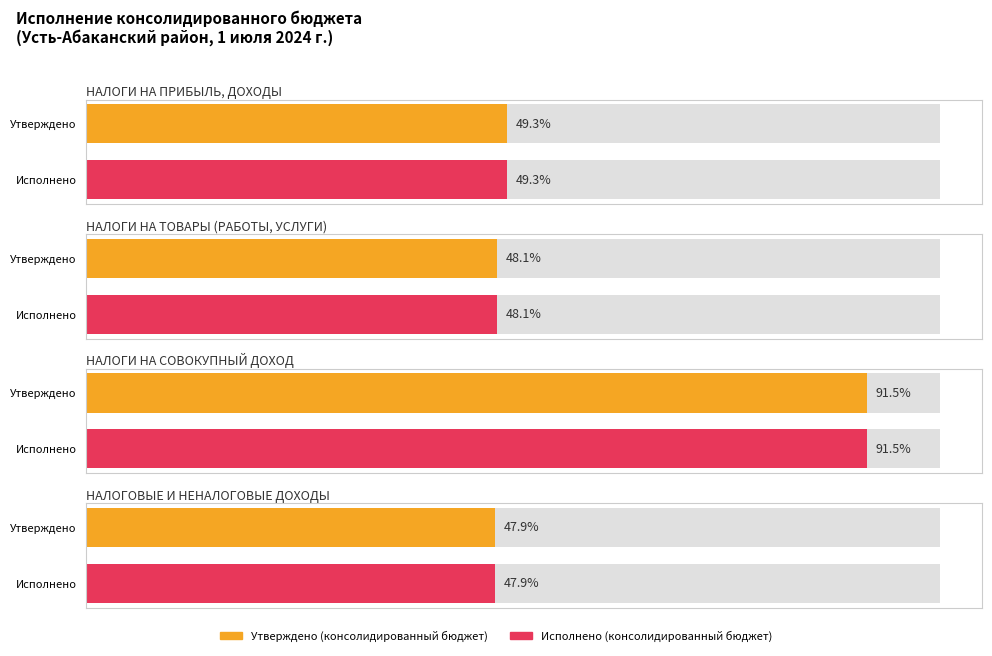

List the series in order of their overall mean, lowest first.

Исполнено (консолидированный бюджет), Утверждено (консолидированный бюджет)